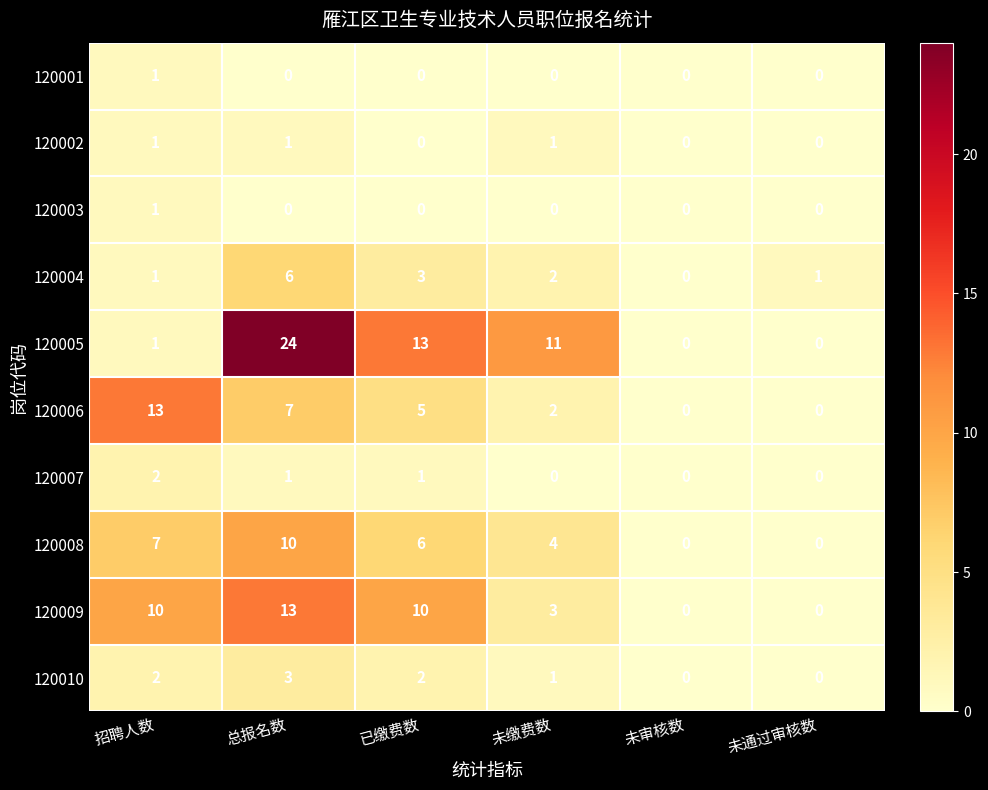

Is it true that 120006 equals 13 at 招聘人数?

True